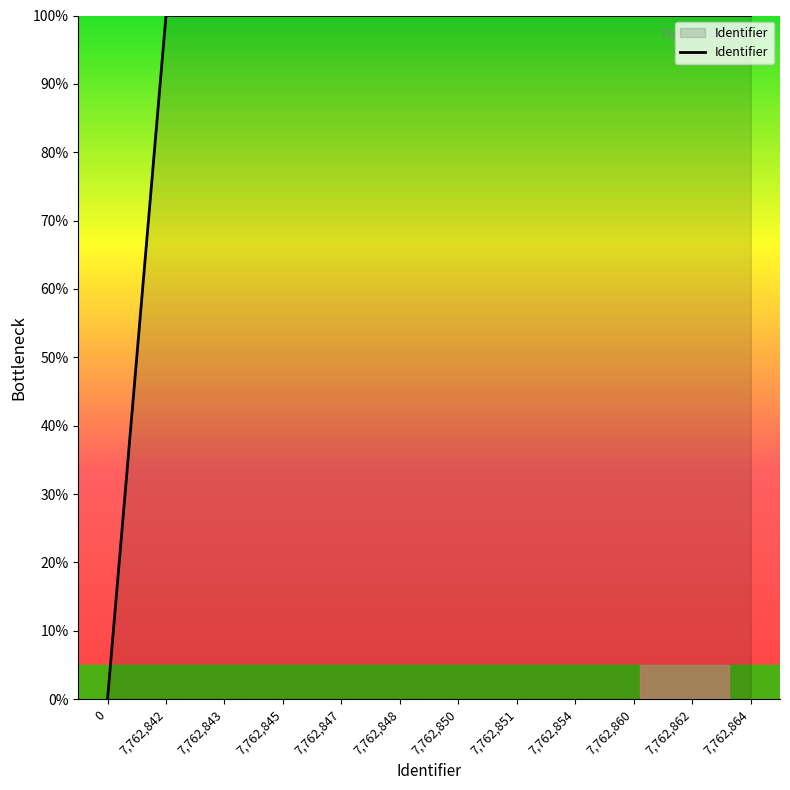

How many values are below 99?

1